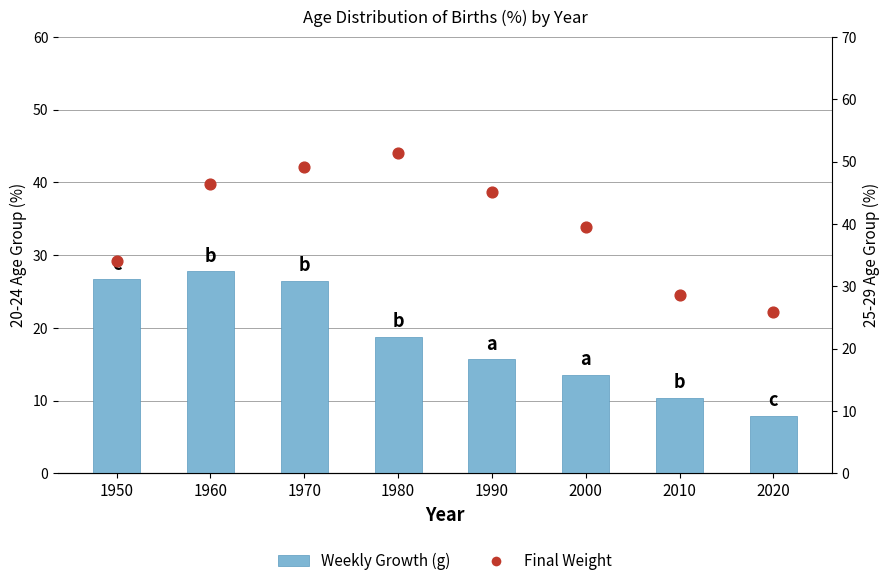

Which series has the largest total across all categories?

Final Weight